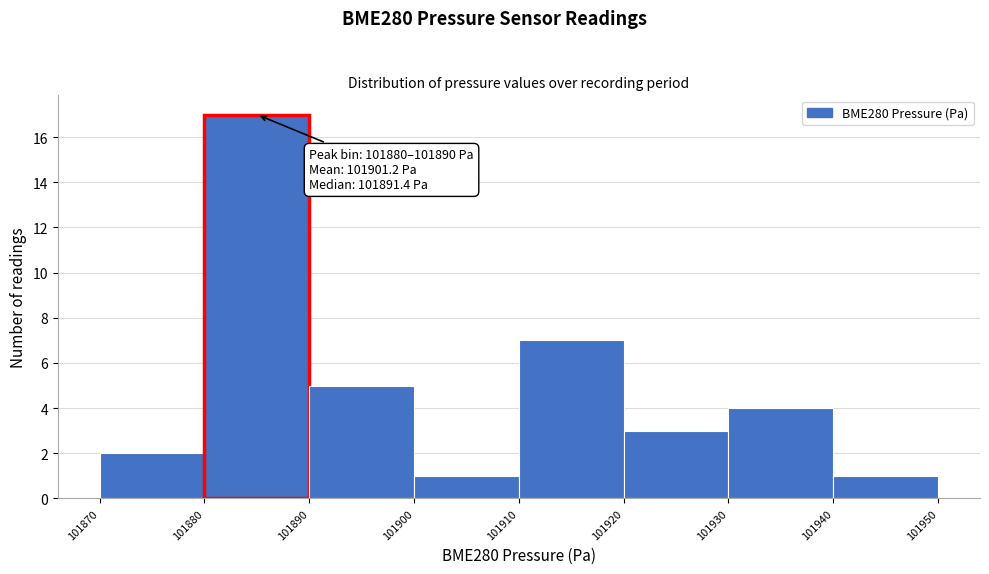

Which range on the x-axis has the tallest bar?

101880 to 101890